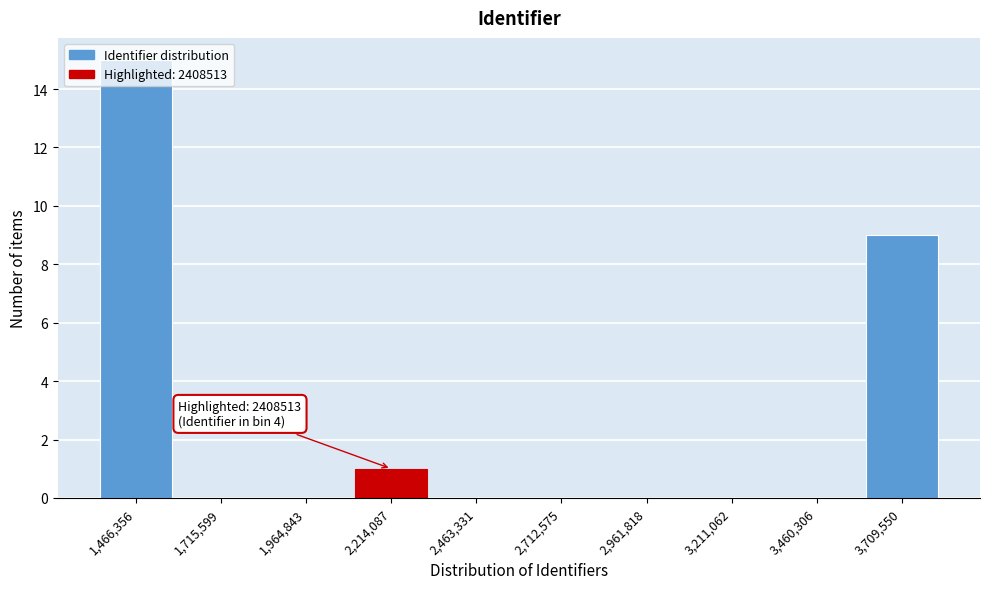

What is the sum of all values?

25